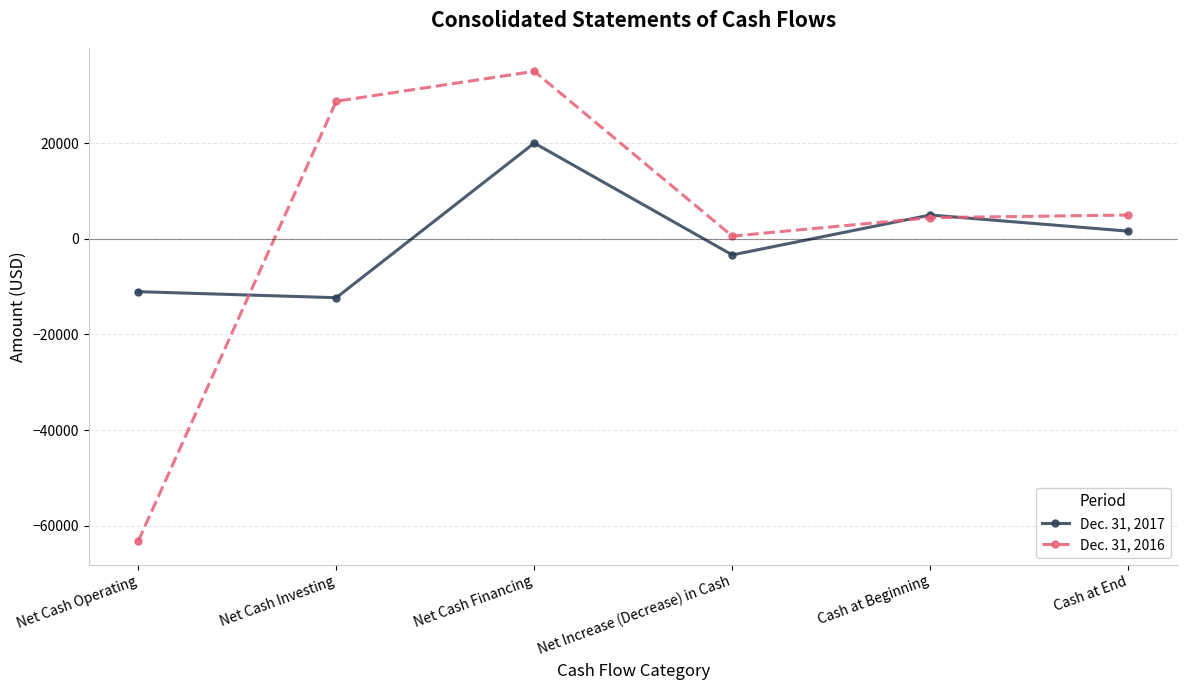

What is the label of the 5th point from the left?

Cash at Beginning